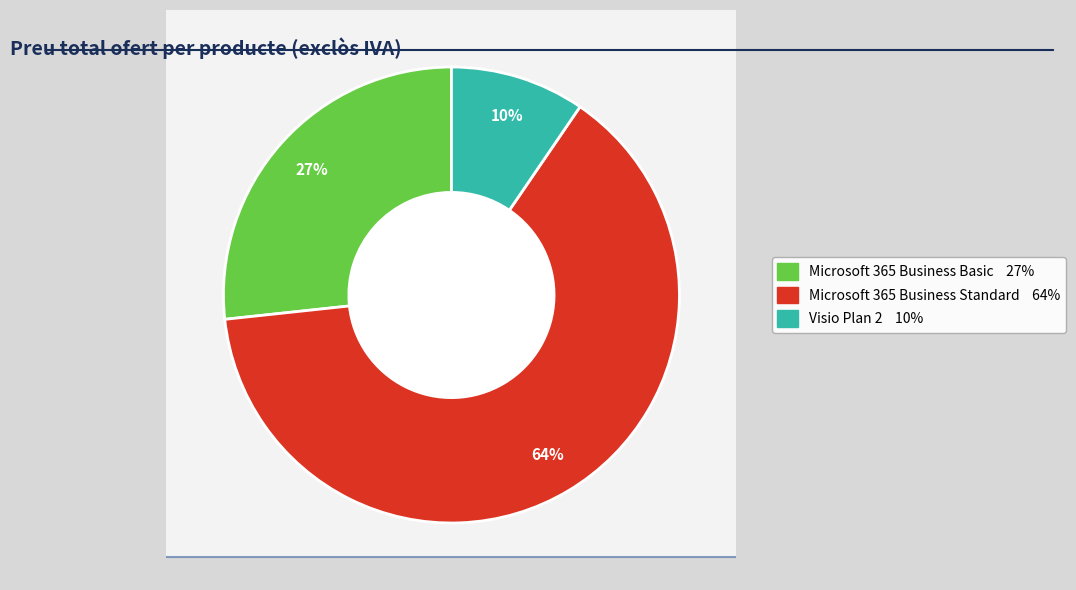

To the nearest percent, what is the combined percentage of Microsoft 365 Business Standard and Microsoft 365 Business Basic?

90%